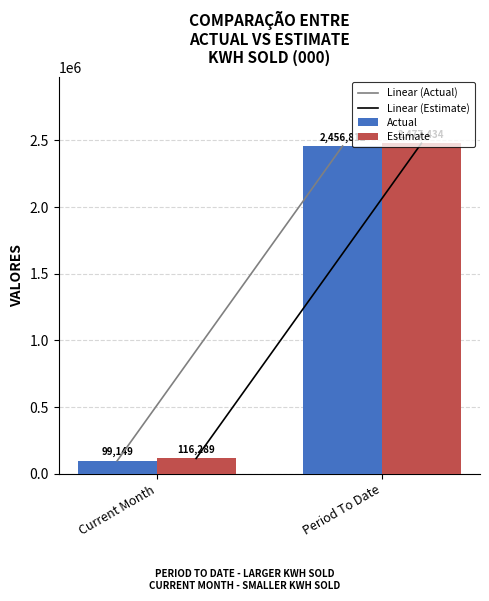

What is the label of the 1st bar from the left?

Current Month